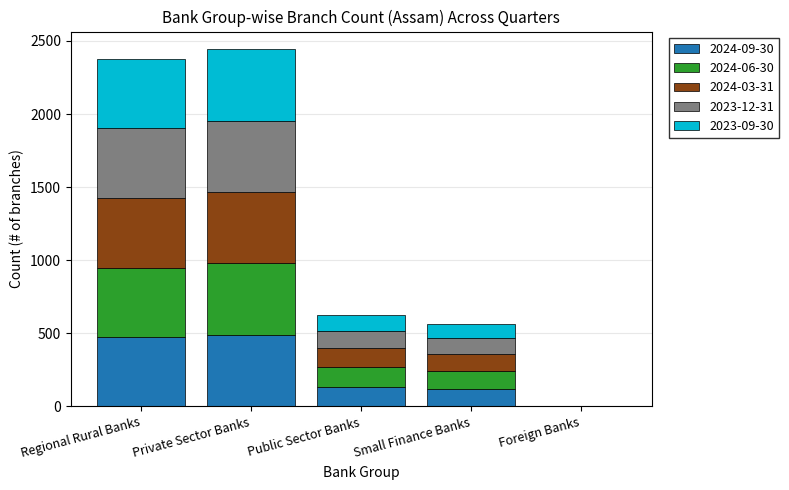

How many series are shown in this chart?

5